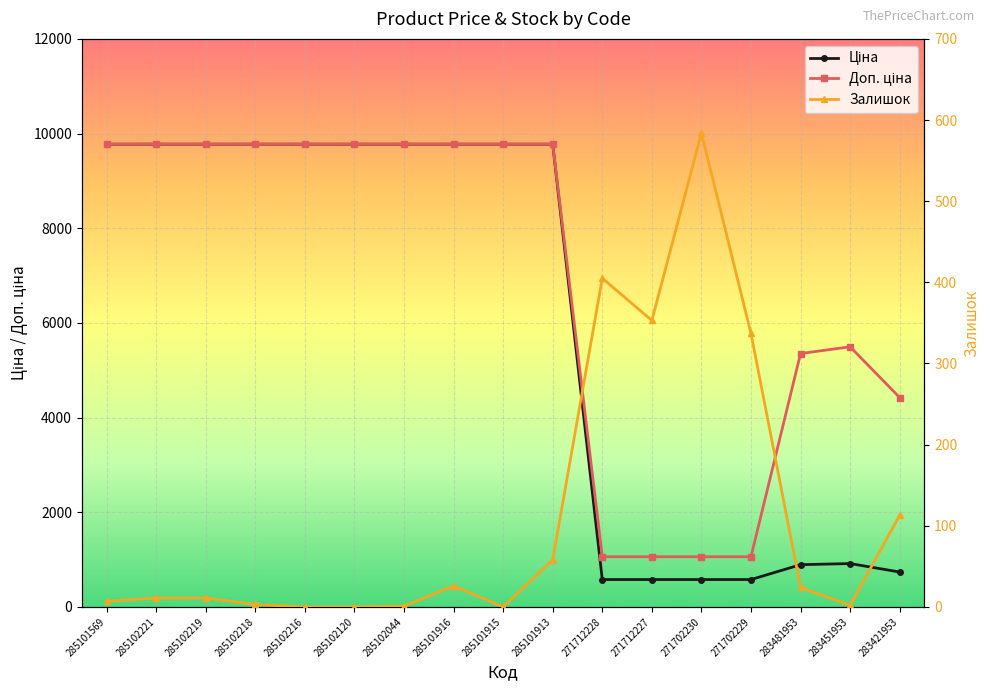

Which has a higher value, 285102120 or 285102216?

285102120